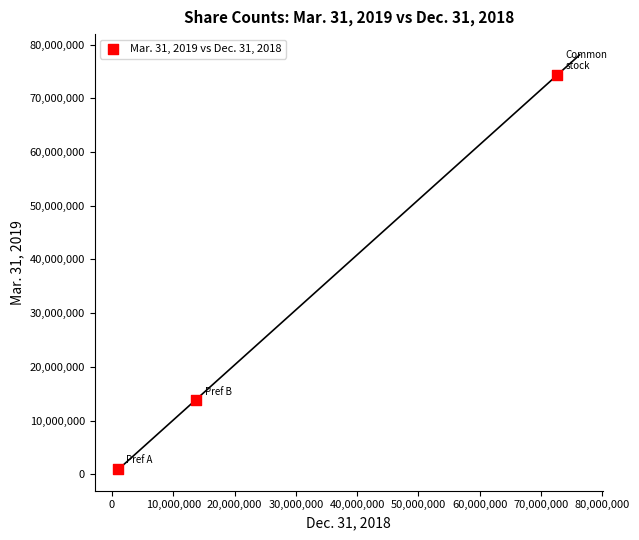

What Y value in the scatter plot is closest to 37705198?

13784201